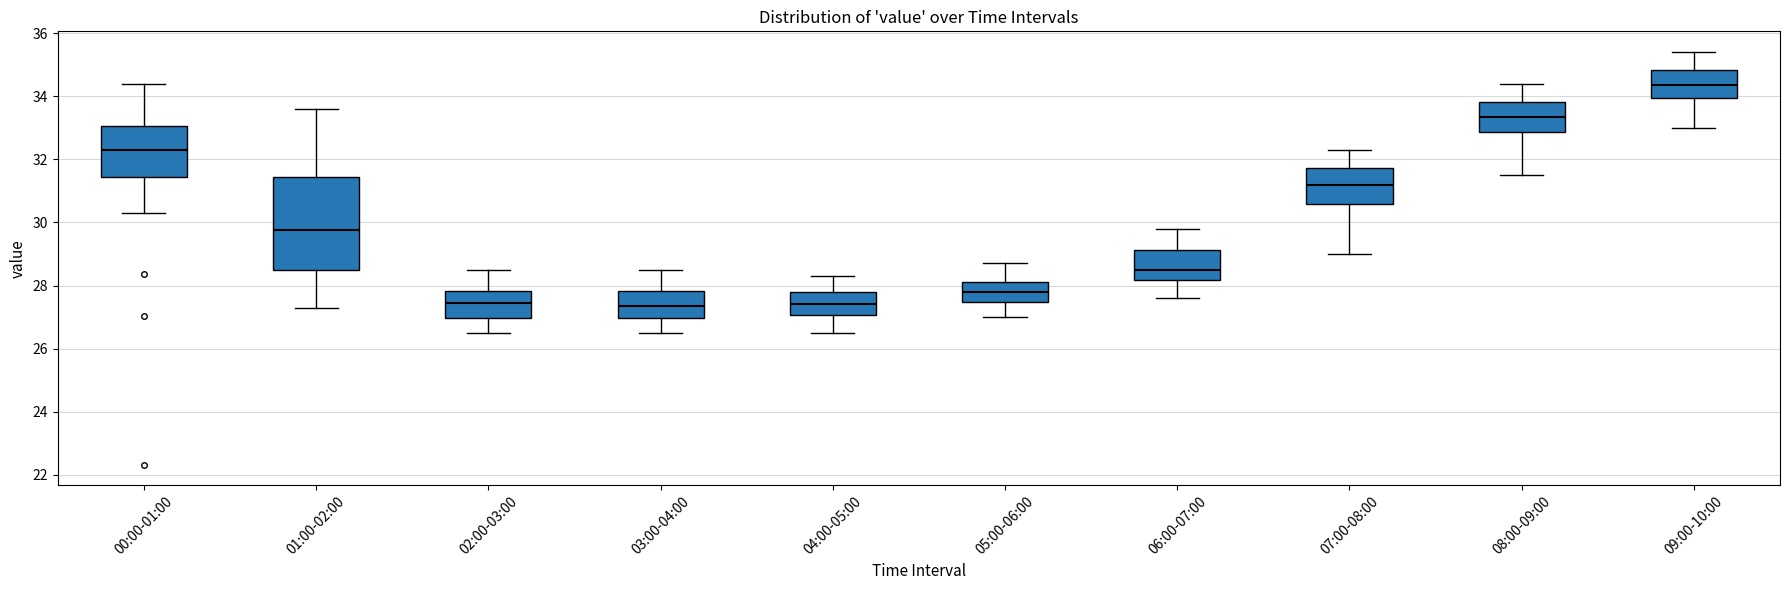

Reading left to right, transcribe this box plot: for each box, give where its median line is, the range the box spans, and where its two whiskers end, as read against the y-axis. The values are not printed on the chart, so give them approximately, as read against the axis.

00:00-01:00: median 32.4, box 31.4 to 33.0, whiskers 30.4 to 34.4
01:00-02:00: median 29.8, box 28.4 to 31.4, whiskers 27.4 to 33.6
02:00-03:00: median 27.4, box 27.0 to 27.8, whiskers 26.6 to 28.6
03:00-04:00: median 27.4, box 27.0 to 27.8, whiskers 26.6 to 28.6
04:00-05:00: median 27.4, box 27.0 to 27.8, whiskers 26.6 to 28.4
05:00-06:00: median 27.8, box 27.4 to 28.2, whiskers 27.0 to 28.8
06:00-07:00: median 28.6, box 28.2 to 29.2, whiskers 27.6 to 29.8
07:00-08:00: median 31.2, box 30.6 to 31.8, whiskers 29.0 to 32.4
08:00-09:00: median 33.4, box 32.8 to 33.8, whiskers 31.6 to 34.4
09:00-10:00: median 34.4, box 34.0 to 34.8, whiskers 33.0 to 35.4